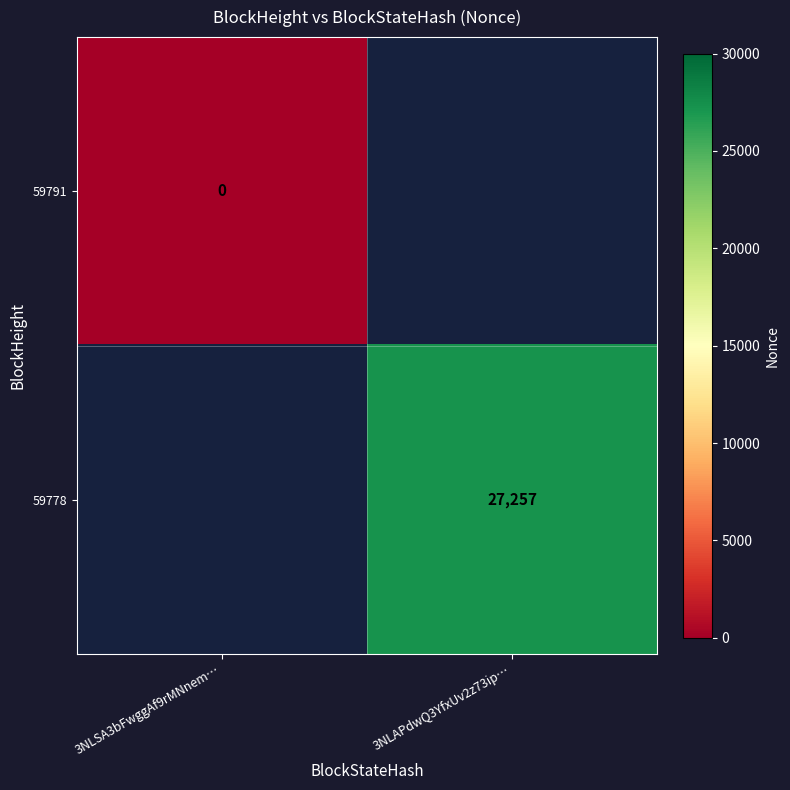

At how many categories does at least one series exceed 21999?

1